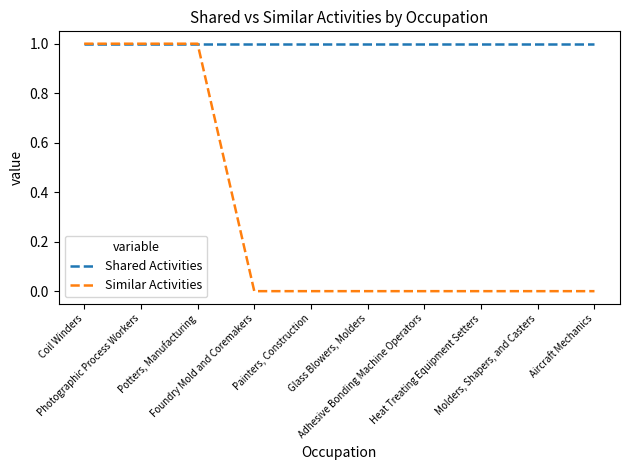

Rank the series by their average value, from lowest to highest.

Similar Activities, Shared Activities